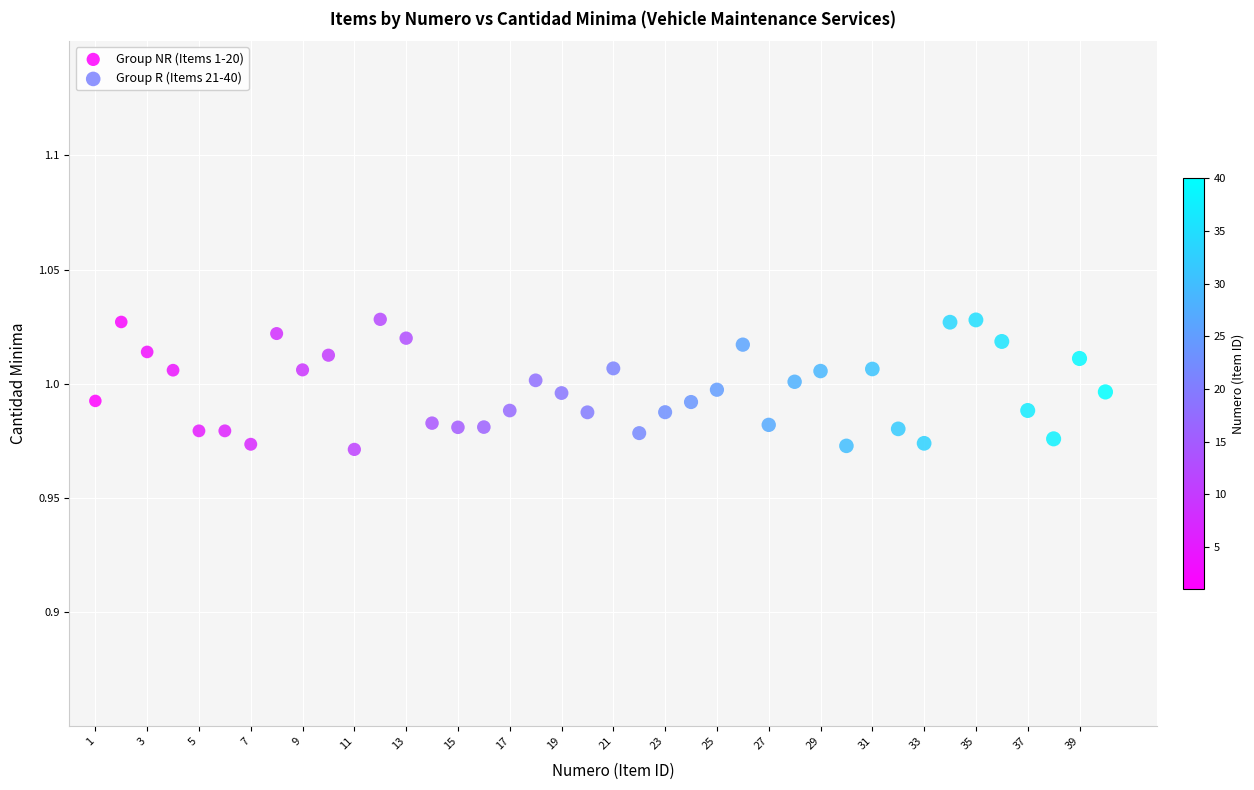

What are all the series names shown in the legend?

Group NR (Items 1-20), Group R (Items 21-40)